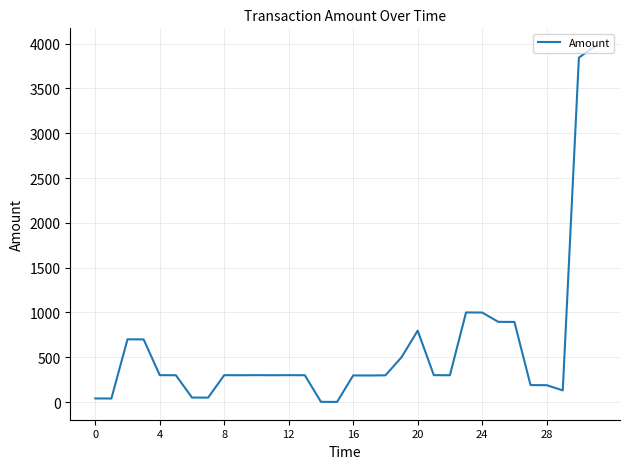

What is the greatest value displayed?

3972.9